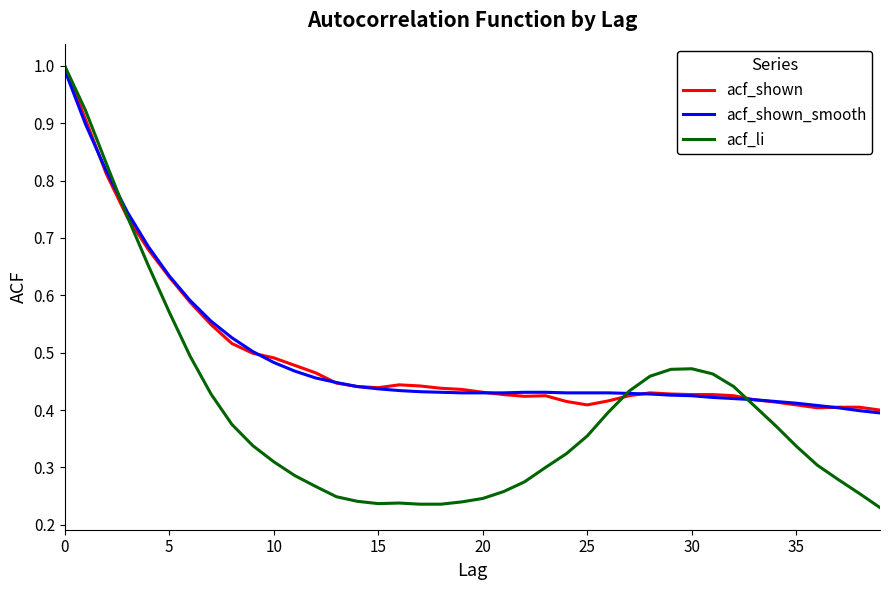

How many lines are shown in the chart?

3